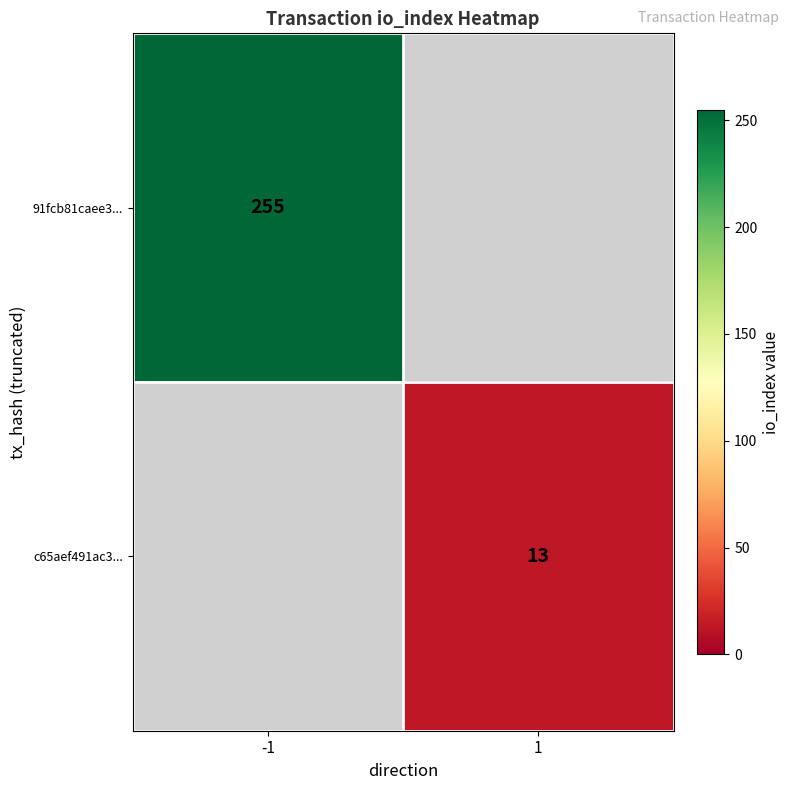

Which has a higher value, 1 or -1?

-1